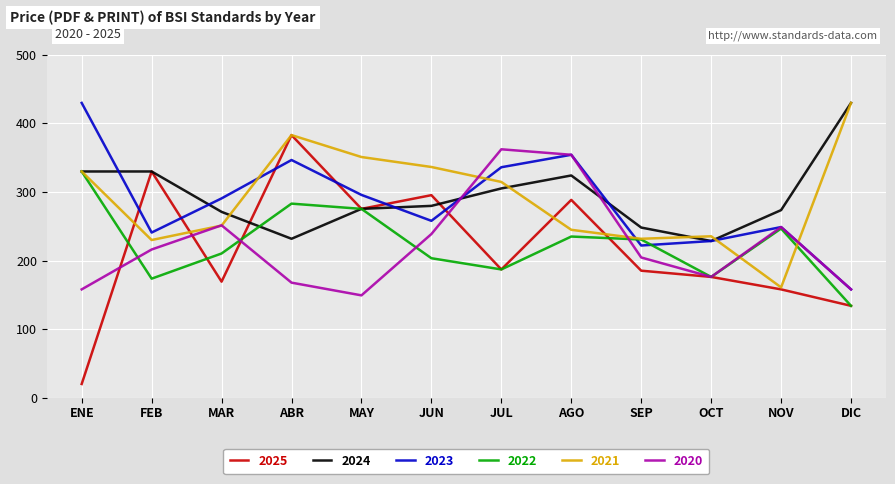

At which label does 2025 reach its minimum?

ENE